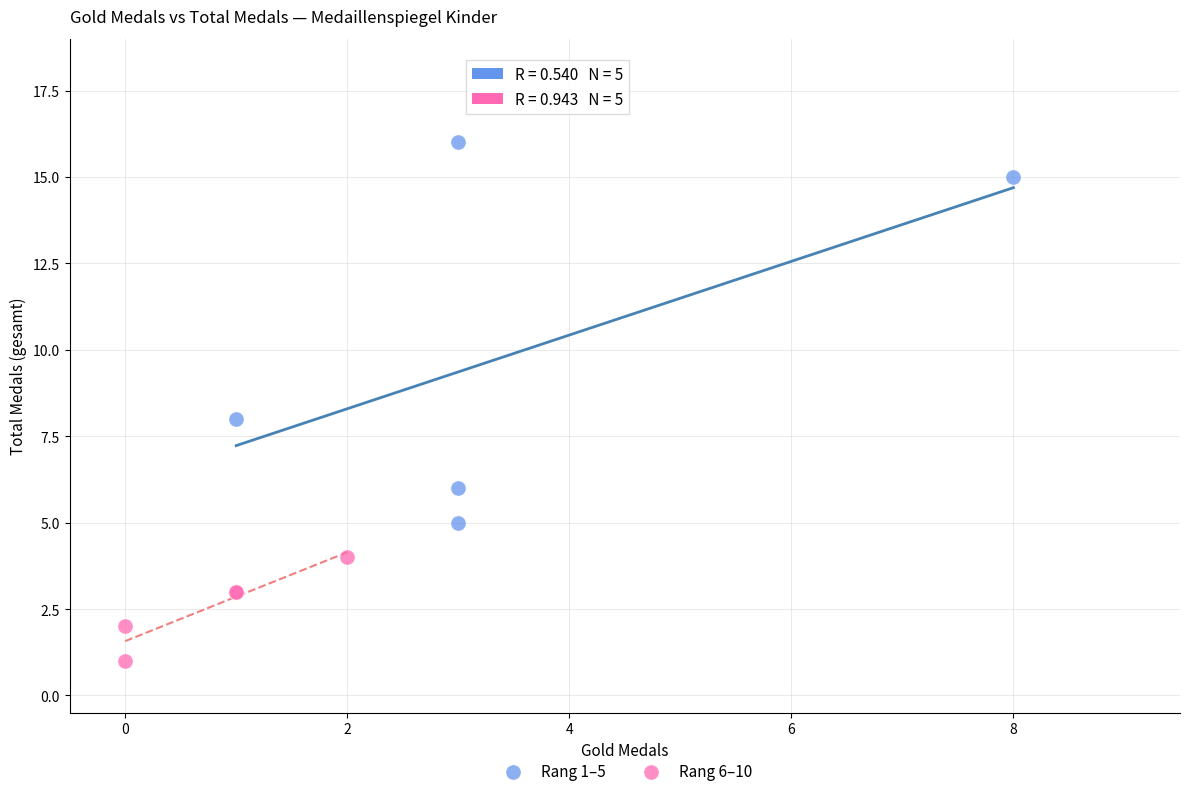

Which series has the largest Y range (max minus min)?

Rang 1–5